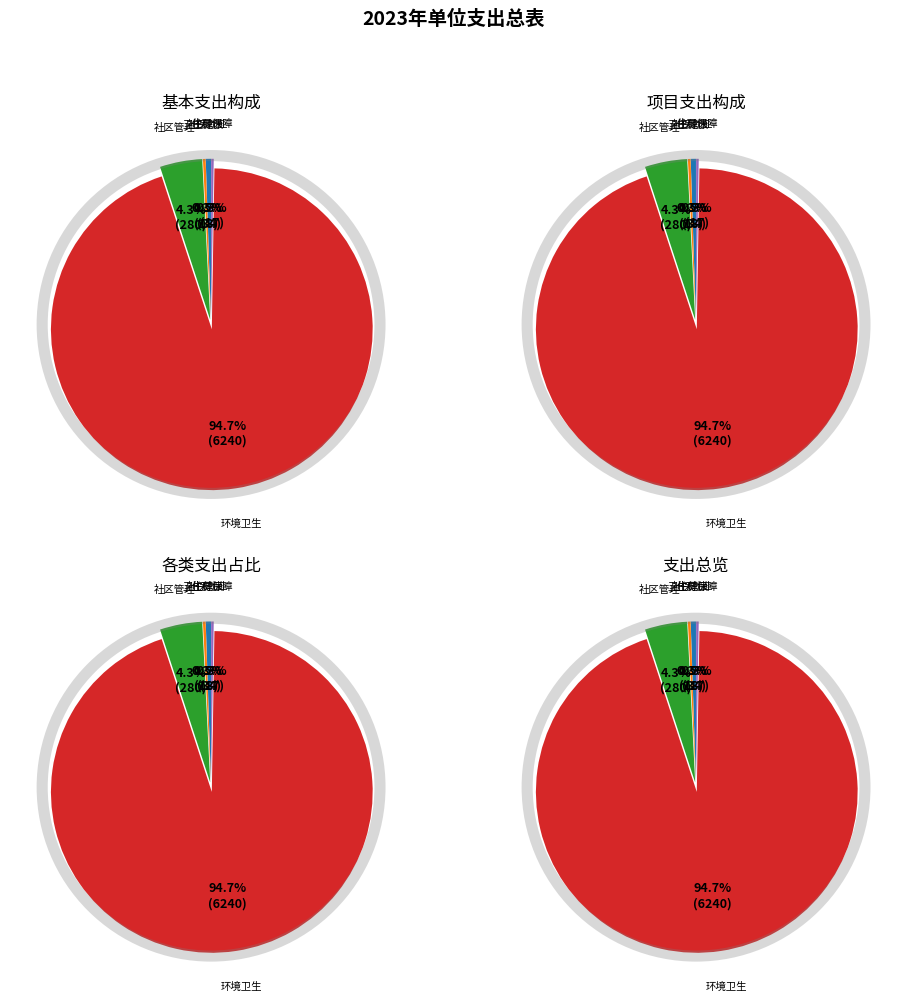

Is it true that 住房保障支出 is 7% of the pie?

False